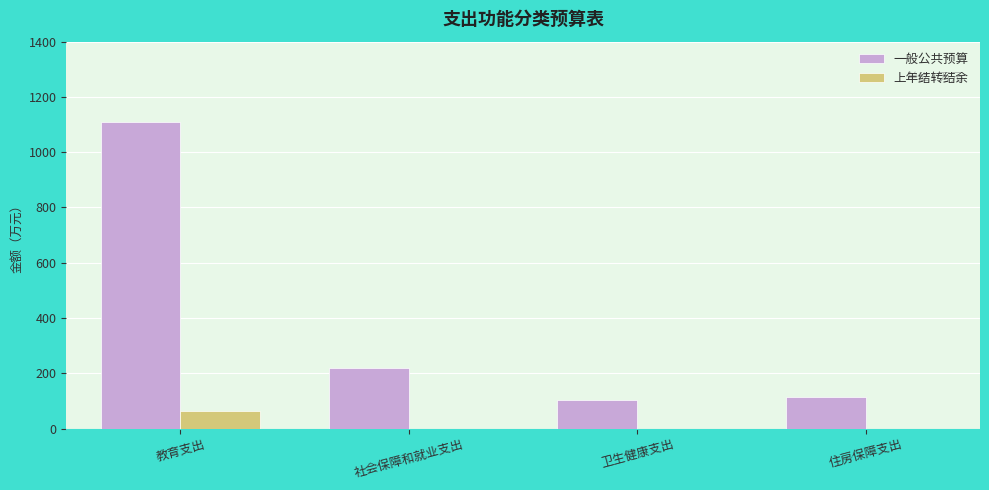

What is the difference between the 一般公共预算 values at 住房保障支出 and 教育支出?

993.9